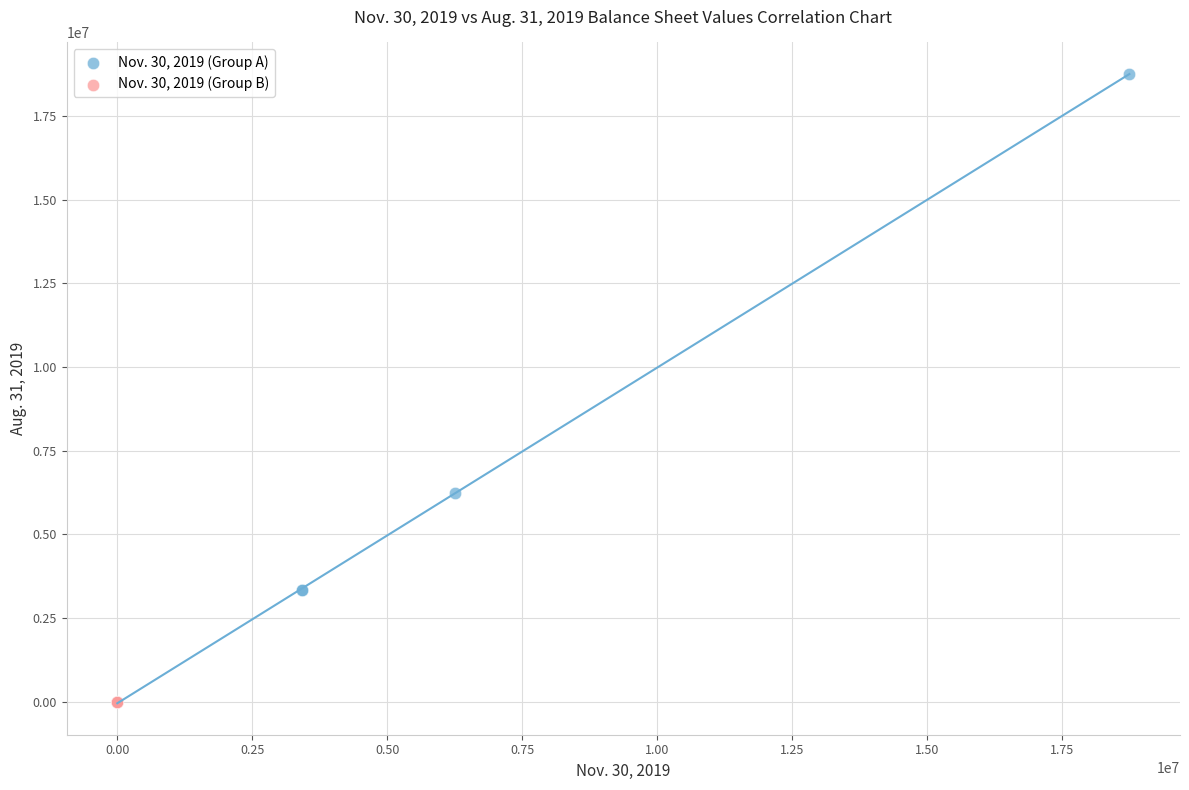

Which series has the largest Y range (max minus min)?

Nov. 30, 2019 (Group A)